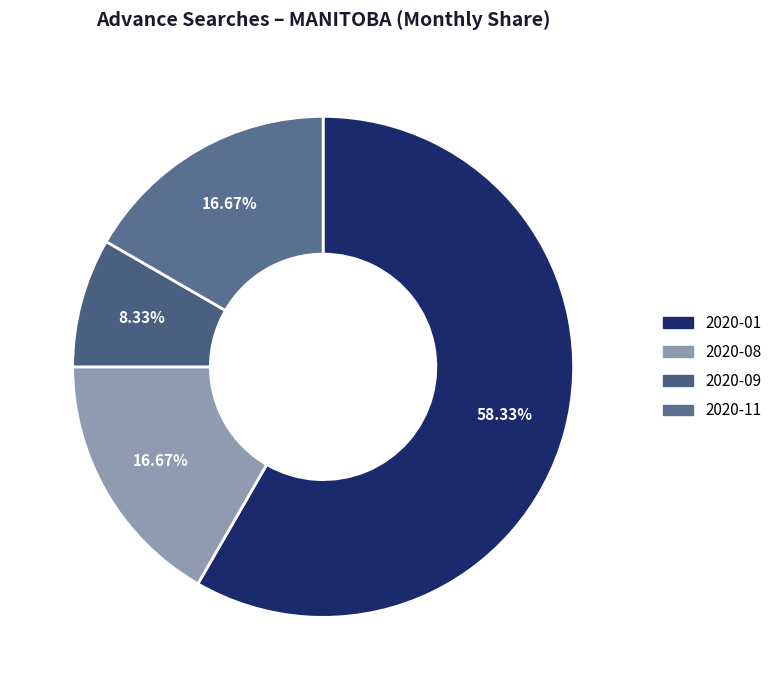

How many segments does this pie chart have?

4